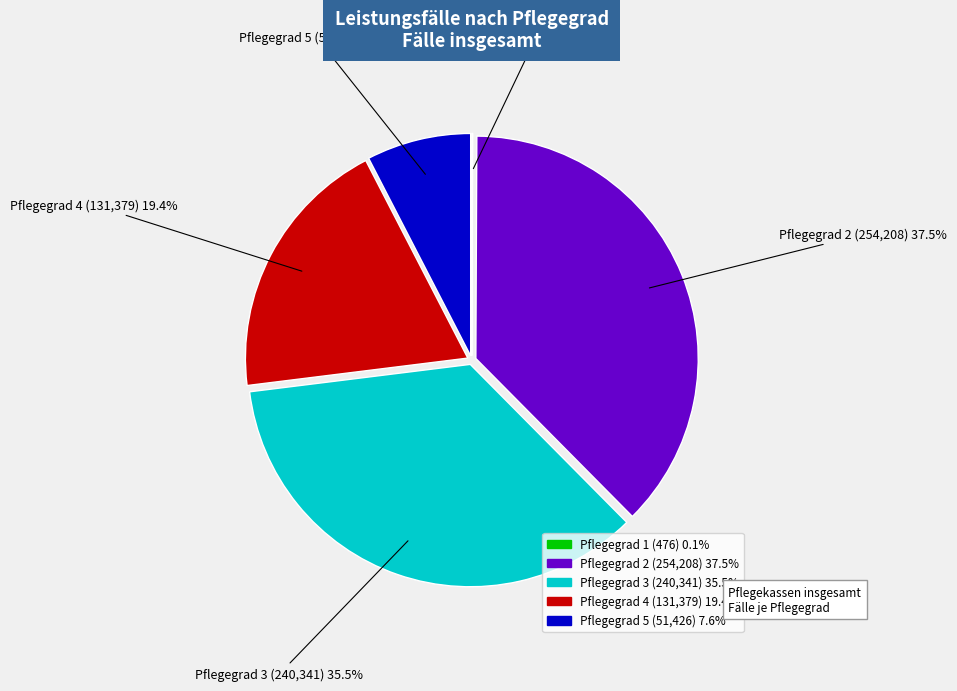

Is there a majority slice in this chart?

No